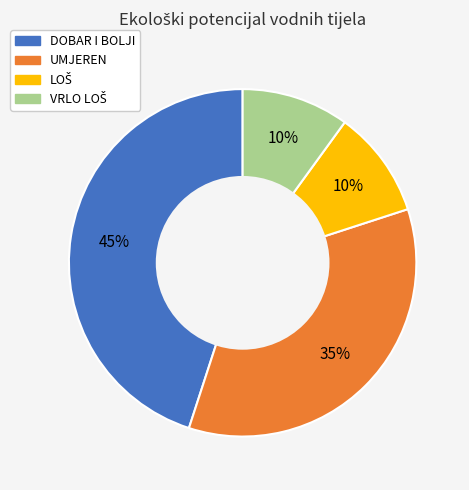

Is it true that UMJEREN is 35% of the pie?

True